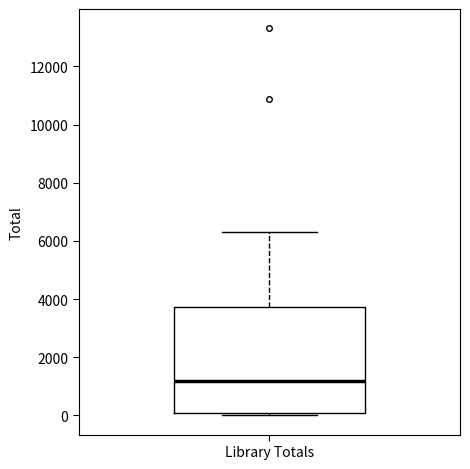

Transcribe this box plot: give where the median line is, the range the box spans, and where the two whiskers end, as read against the y-axis. The values are not printed on the chart, so give them approximately, as read against the axis.

median 1200, box 0 to 3800, whiskers 0 (just below the box's lower edge) to 6400